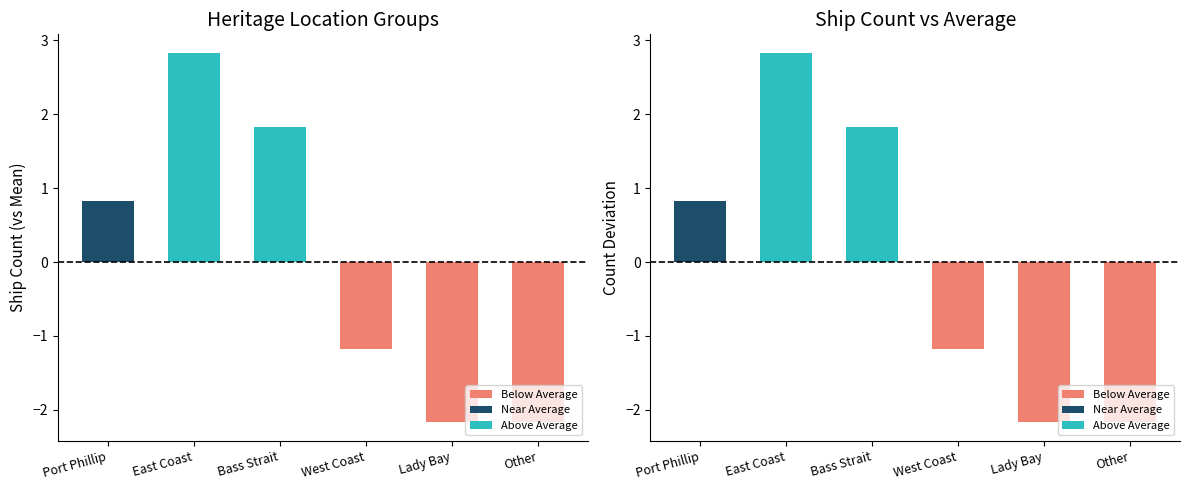

Reading left to right, extract all data points from this chart.

Port Phillip=5	East Coast=7	Bass Strait=6	West Coast=3	Lady Bay=2	Other=2